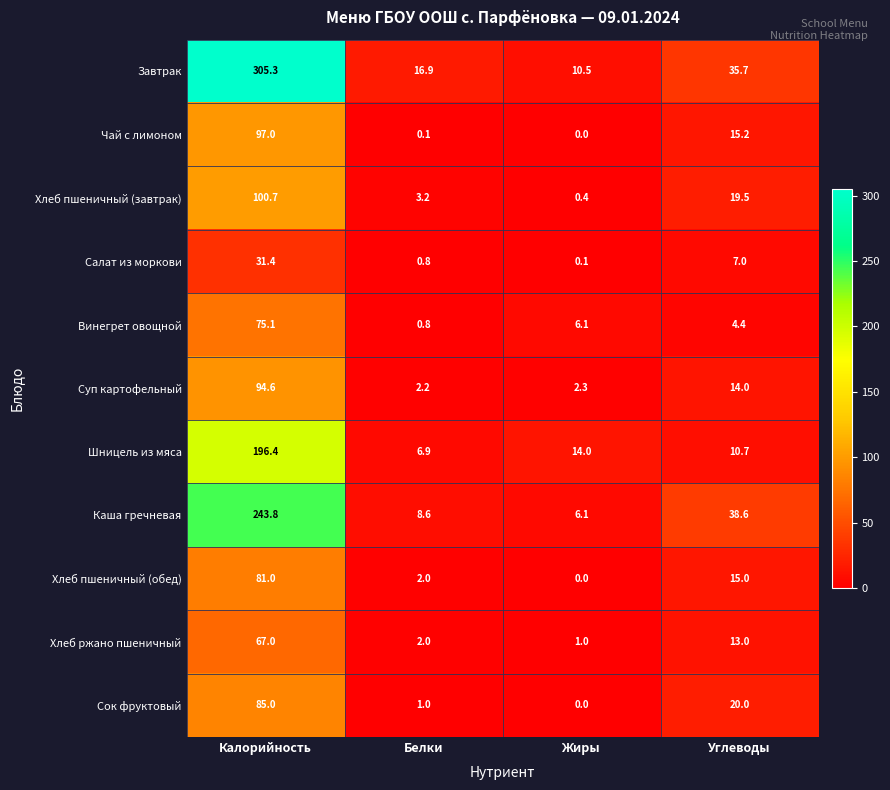

Where does the Сок фруктовый series first go above 20?

Калорийность